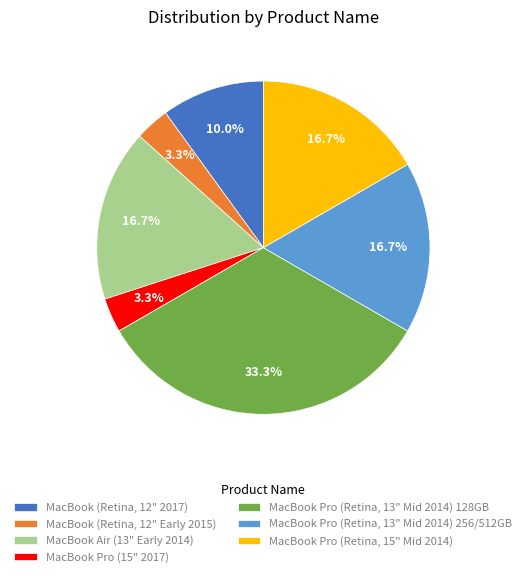

To the nearest percent, what is the combined percentage of MacBook (Retina, 12" 2017) and MacBook Pro (Retina, 13" Mid 2014) 128GB?

43%